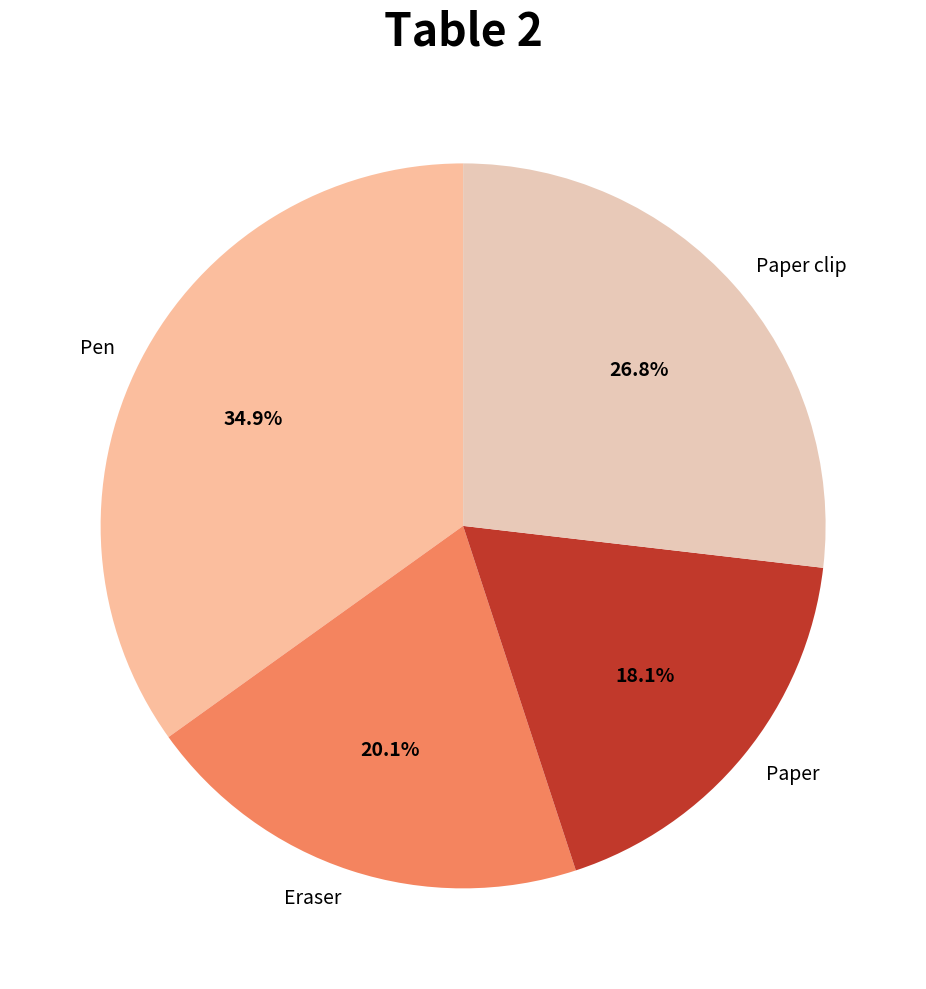

Which slice is the largest?

Pen